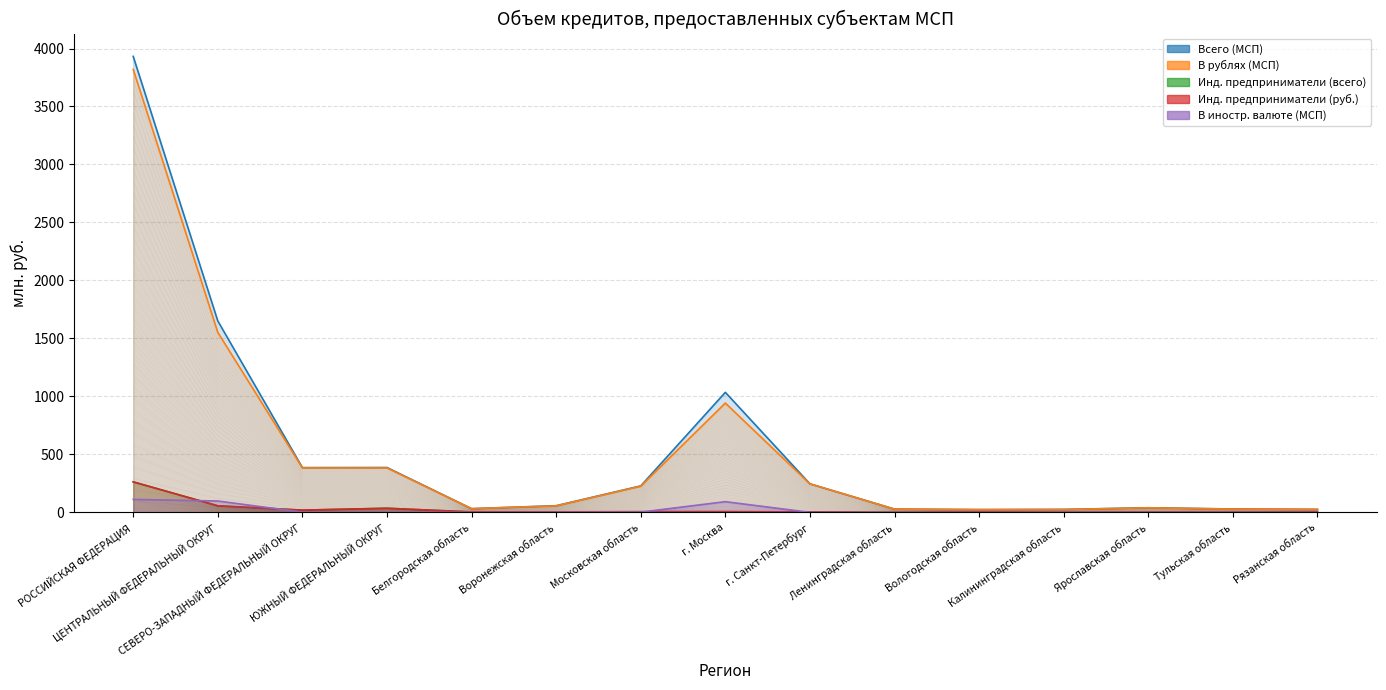

What are all the series names shown in the legend?

Всего (МСП), В рублях (МСП), Инд. предприниматели (всего), Инд. предприниматели (руб.), В иностр. валюте (МСП)